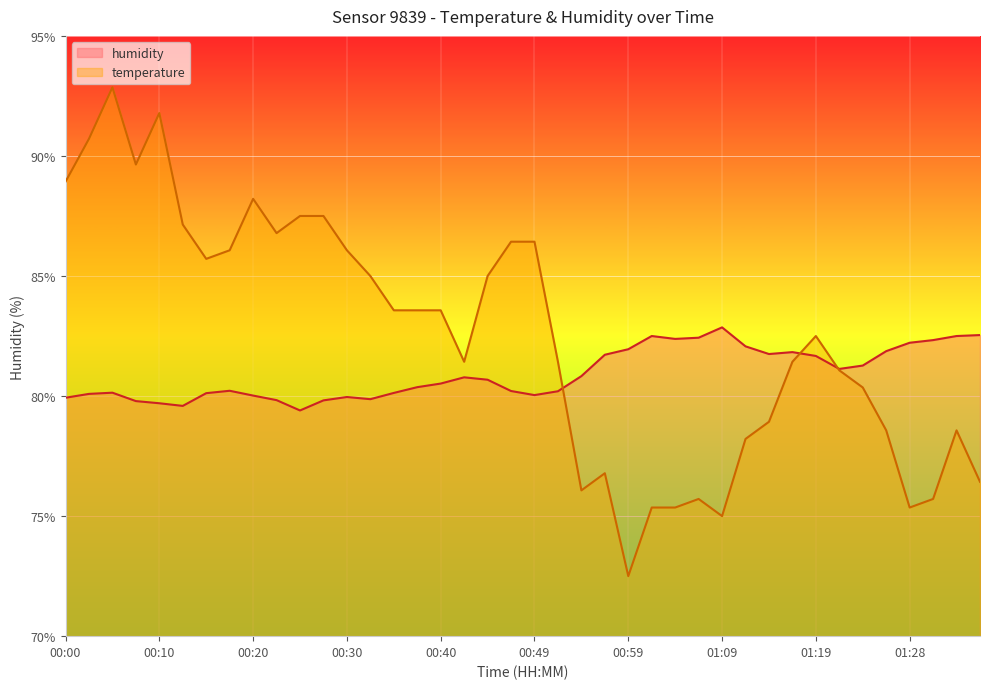

What is the sum of all humidity values?

3237.3